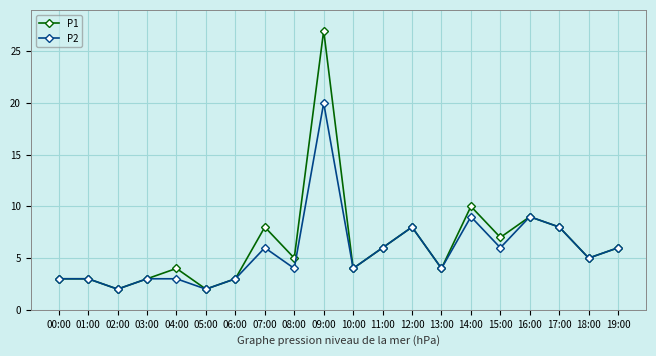

Where does the P1 series first go above 5?

07:00